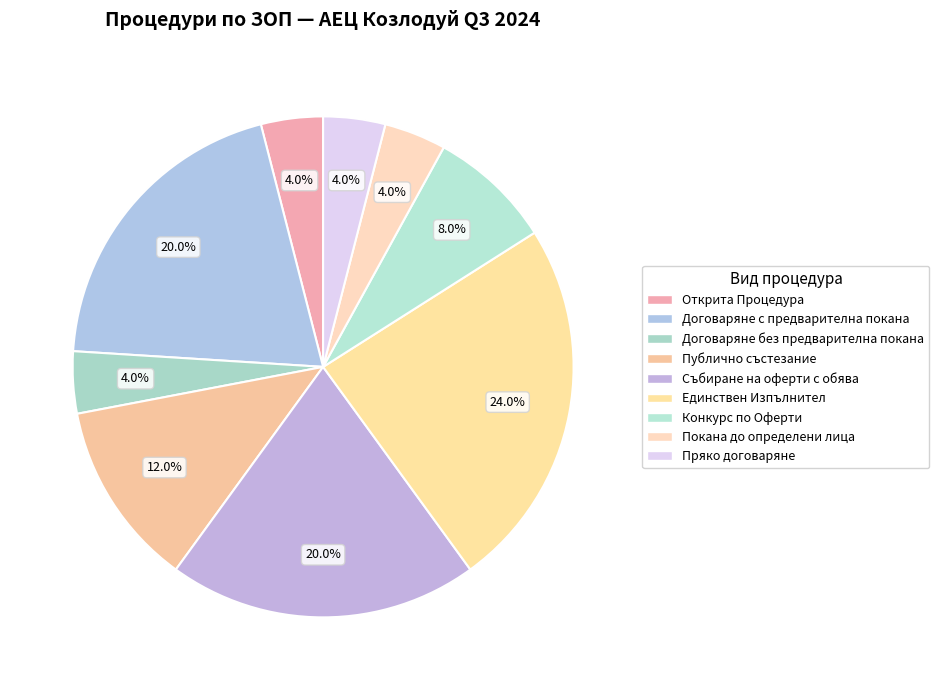

Which slice is the largest?

Единствен Изпълнител